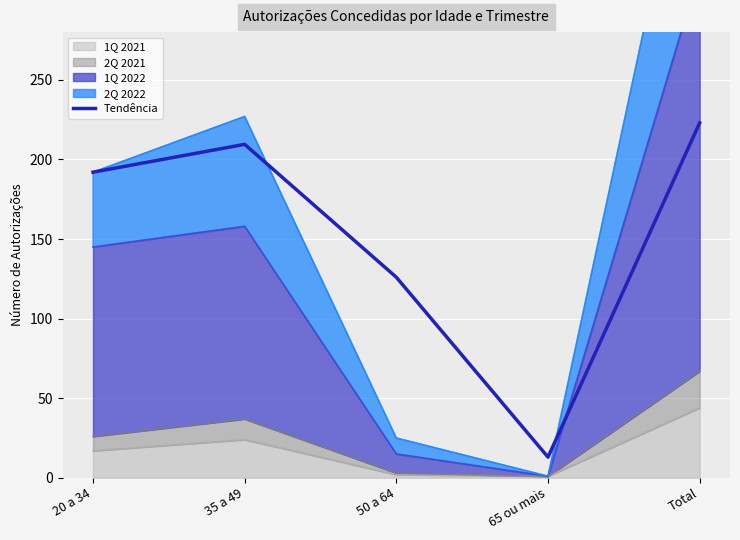

Rank the categories by value from highest to lowest.

Total, 35 a 49, 20 a 34, 50 a 64, 65 ou mais